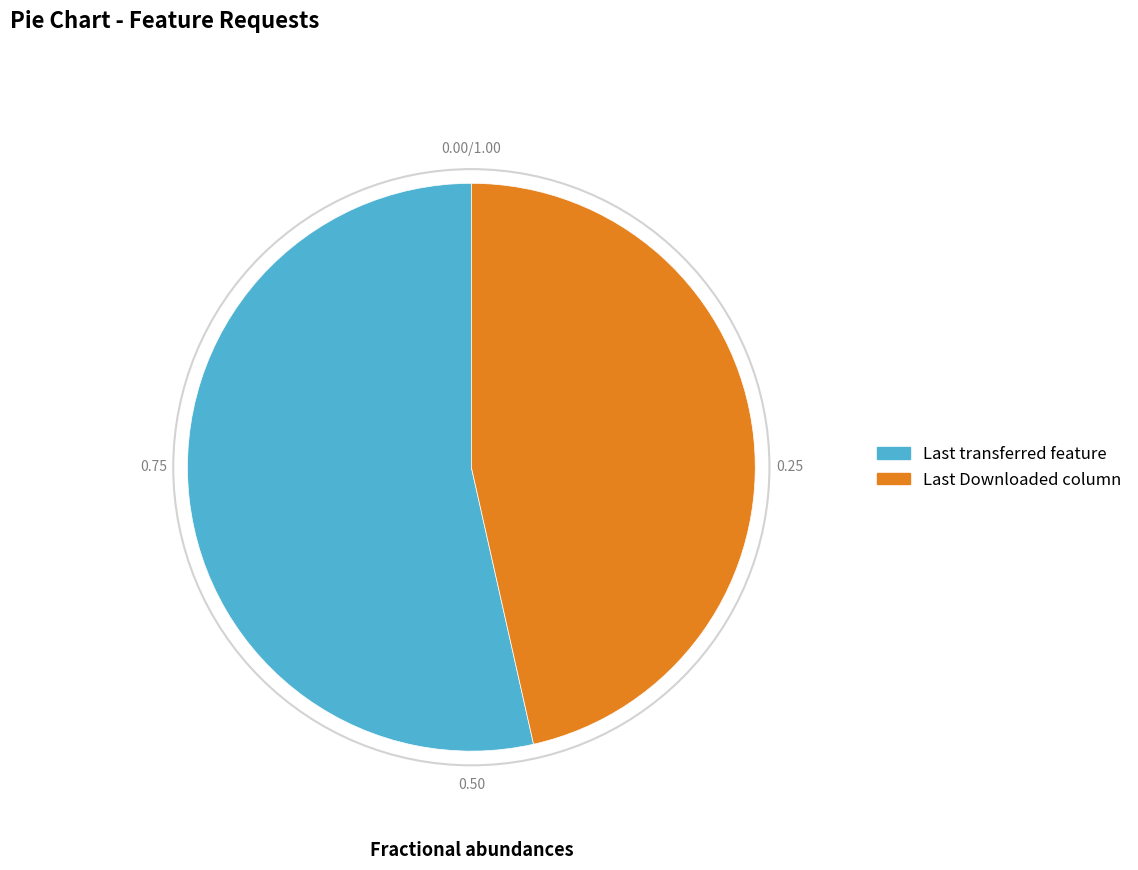

How many slices are in this pie chart?

2